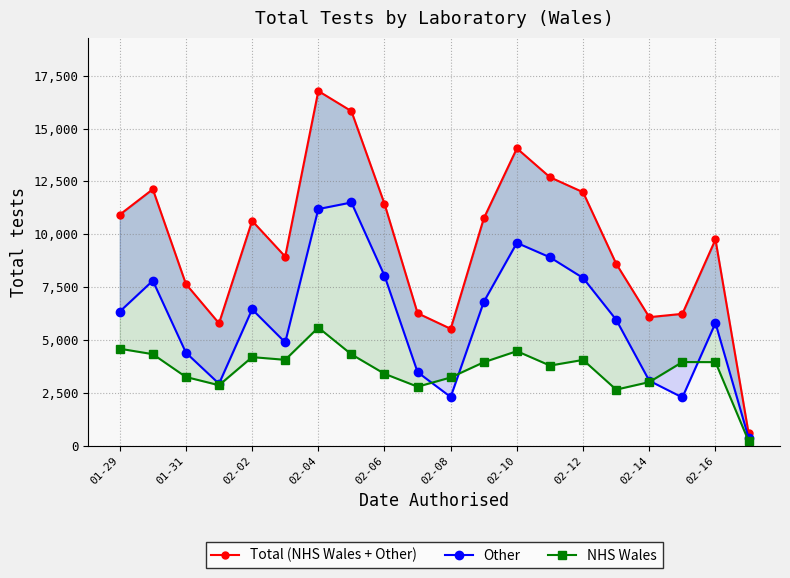

What is the average value of the Total (NHS Wales + Other) series?

9633